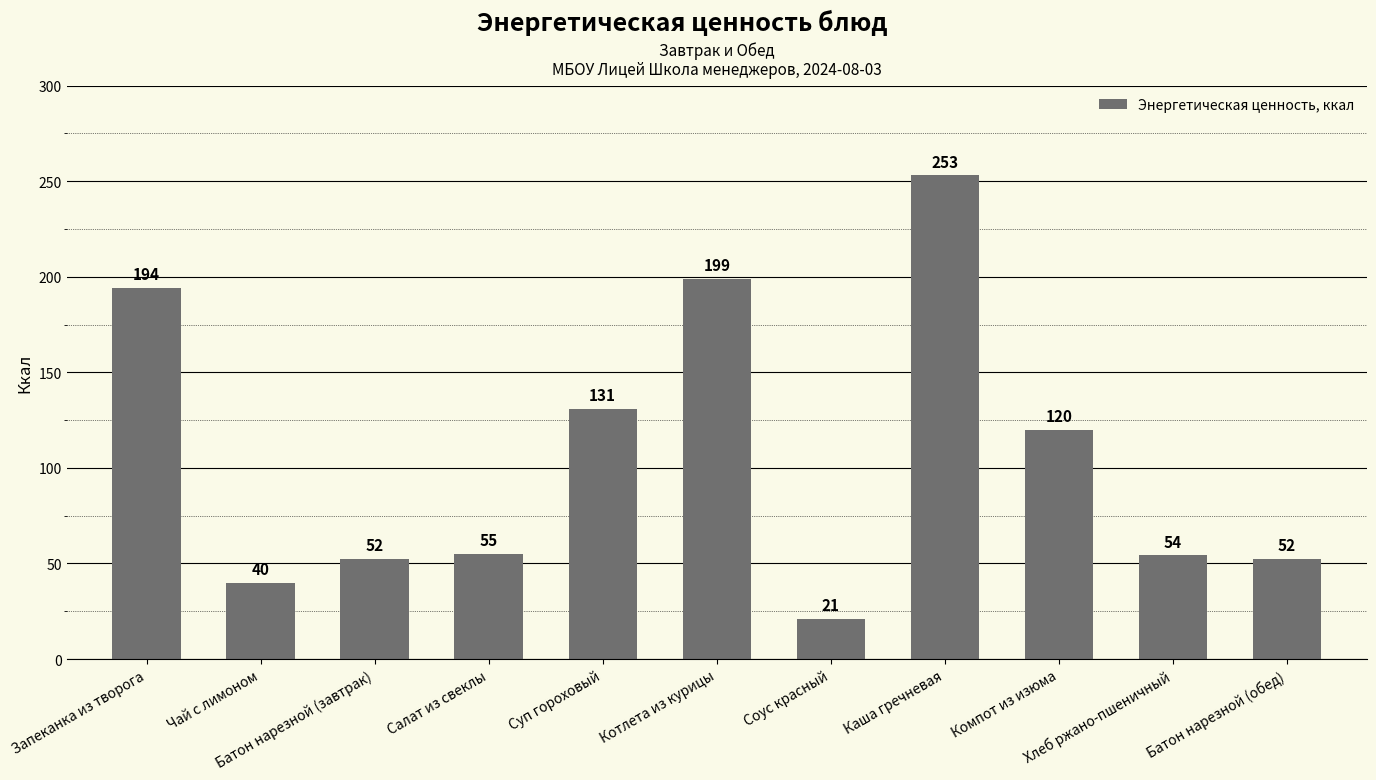

What is the label of the 5th bar from the left?

Суп гороховый